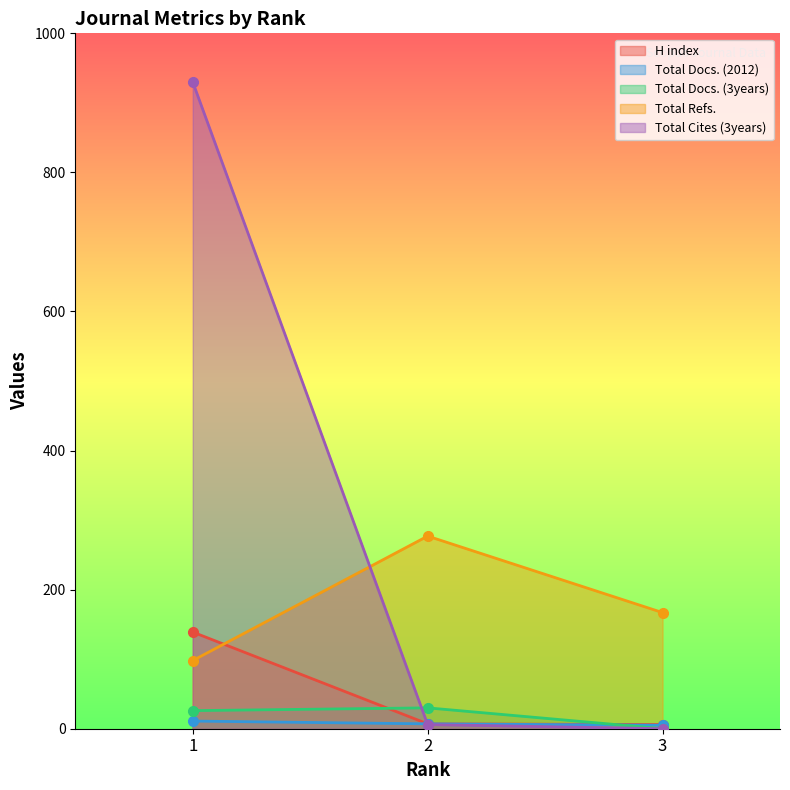

List the labels in order of H index value, smallest first.

3, 2, 1